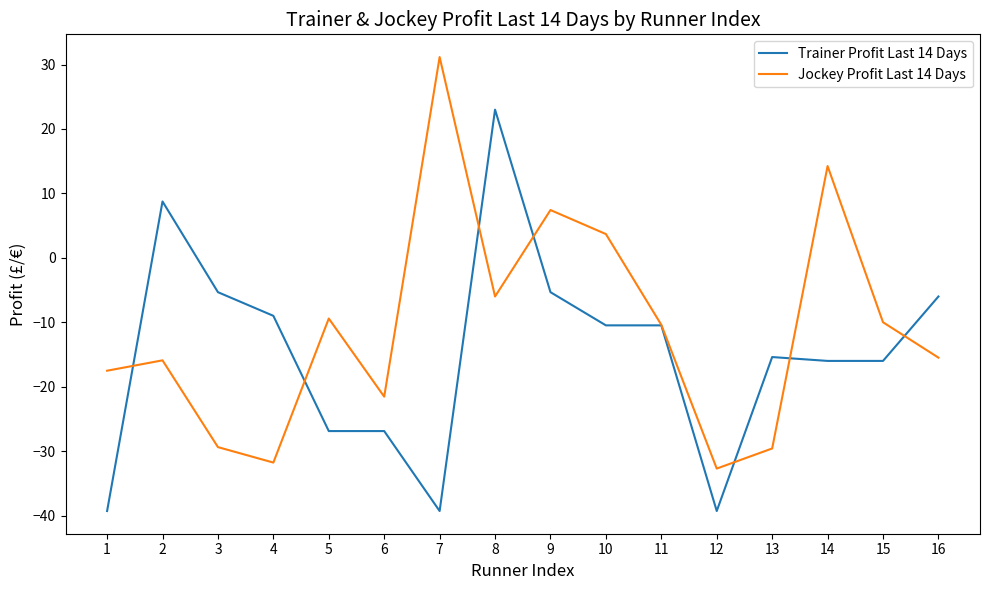

At which label is Jockey Profit Last 14 Days closest to 0?

10